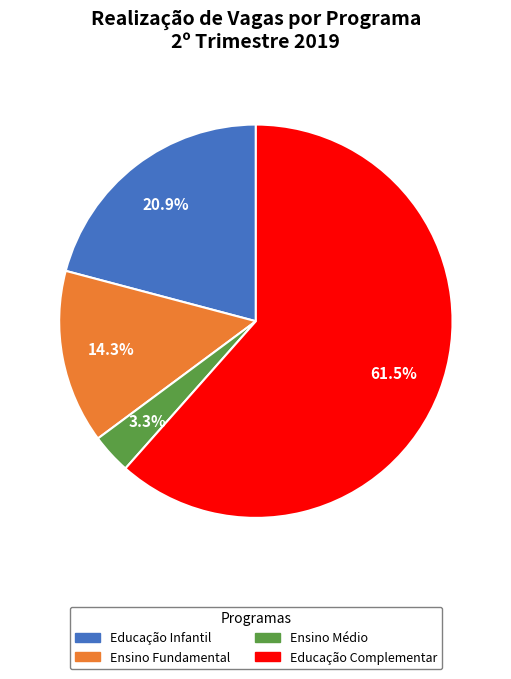

How many segments does this pie chart have?

4